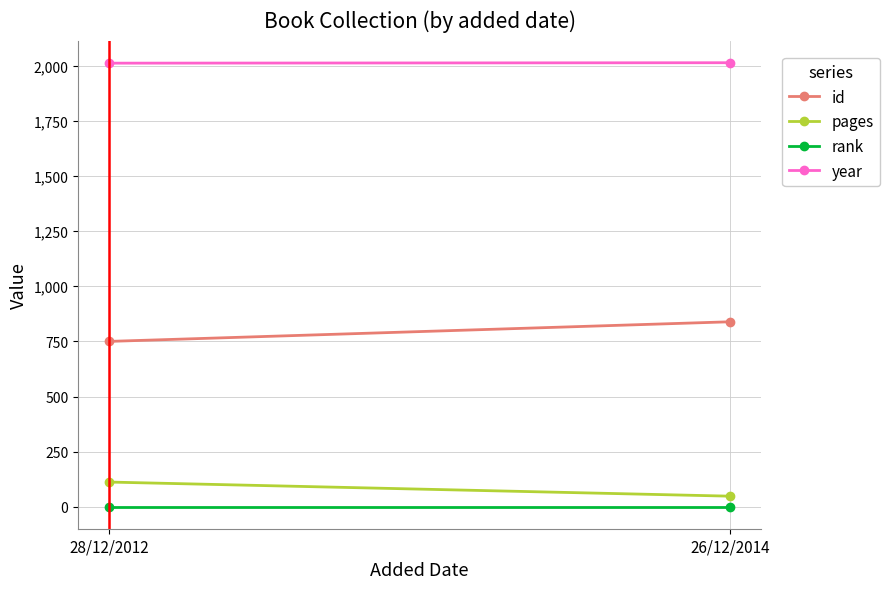

What are all the series names shown in the legend?

id, pages, rank, year